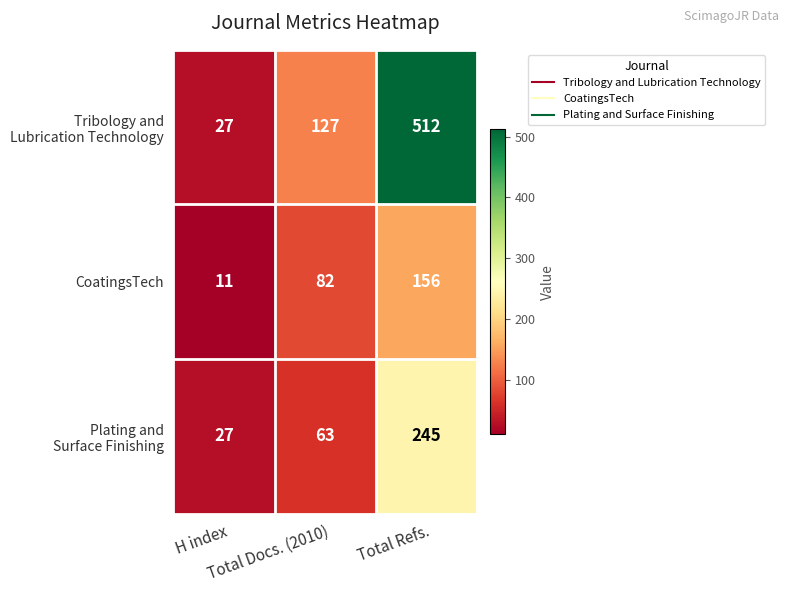

How many data points does each series have?

3